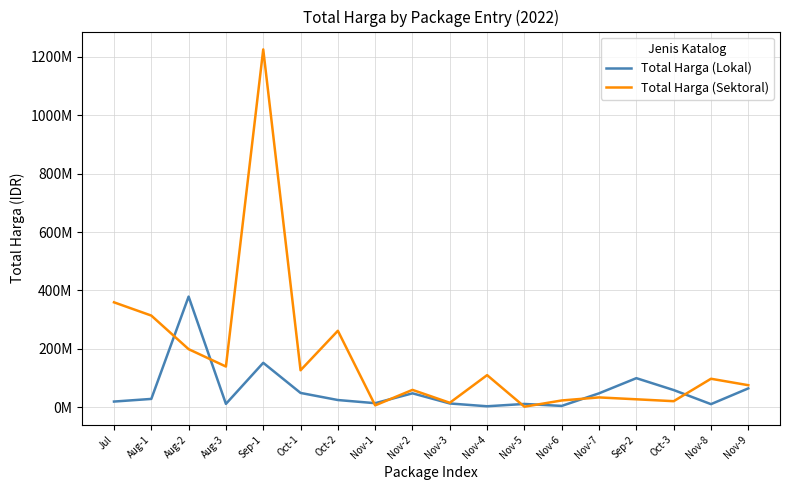

What are all the series names shown in the legend?

Total Harga (Lokal), Total Harga (Sektoral)